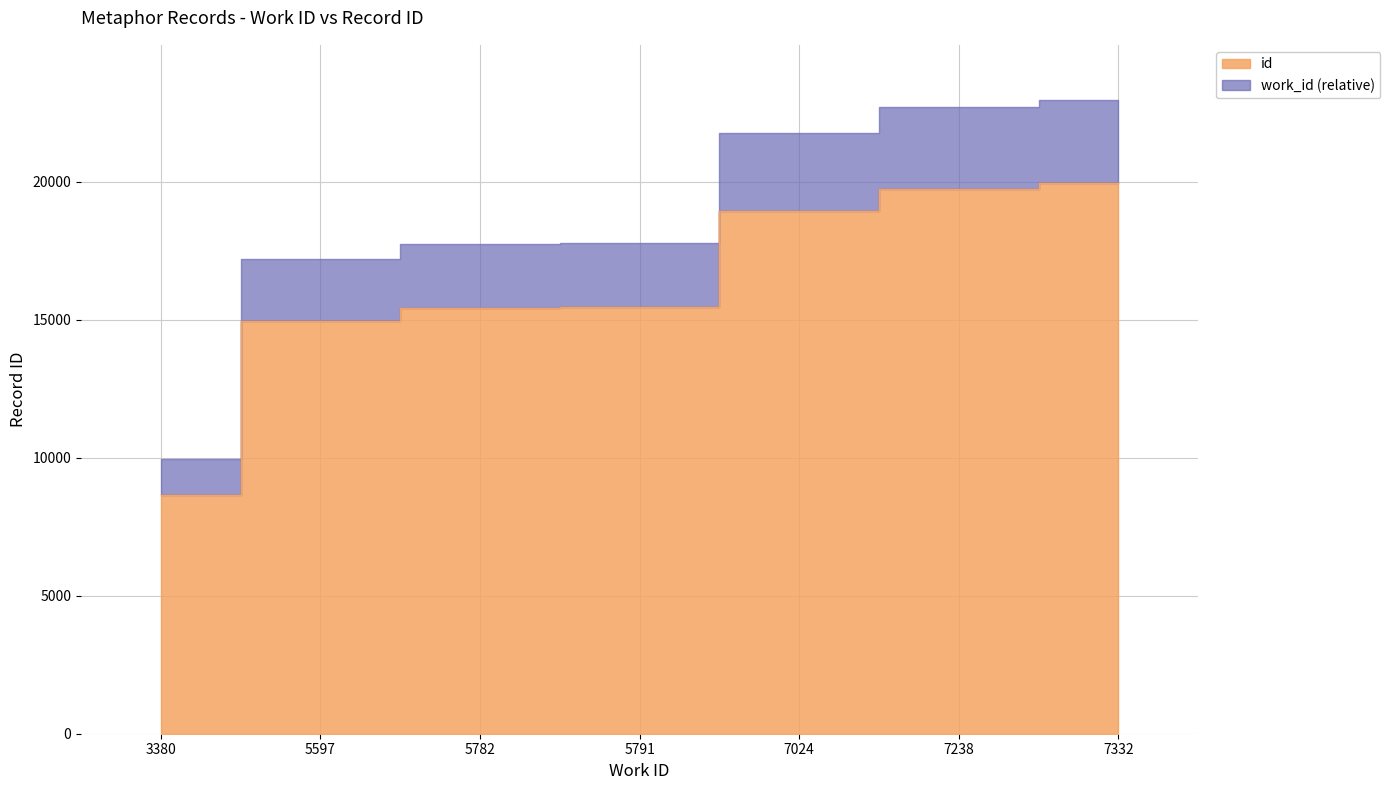

True or false: the data shows 27609 at 7238.

False